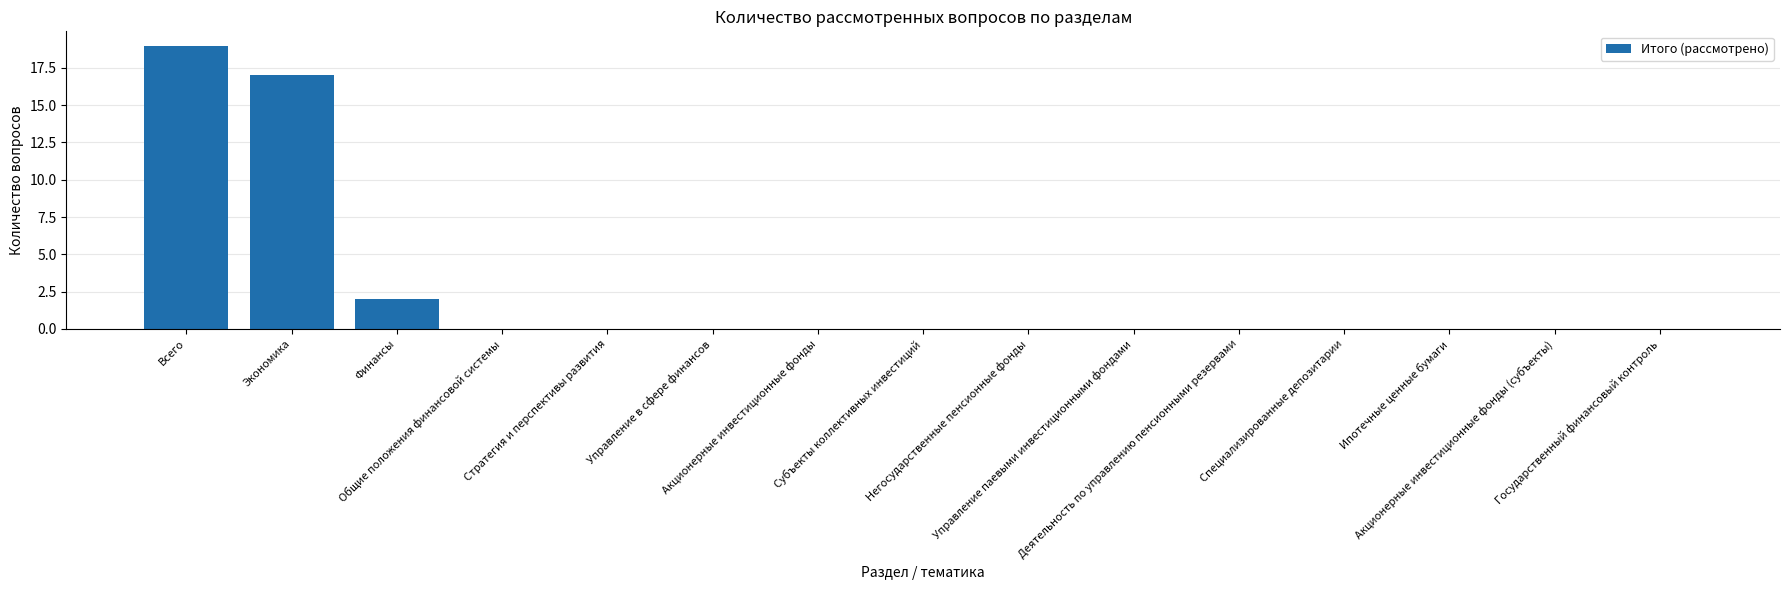

What is the sum of all values?

38